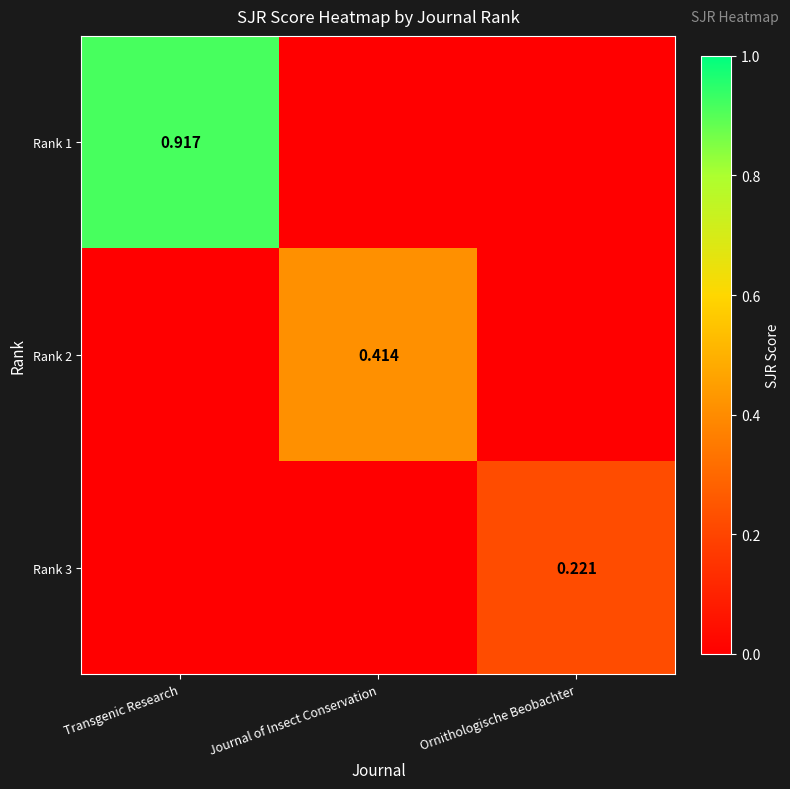

The value of Rank 3 at Journal of Insect Conservation is 0.1. True or false?

False